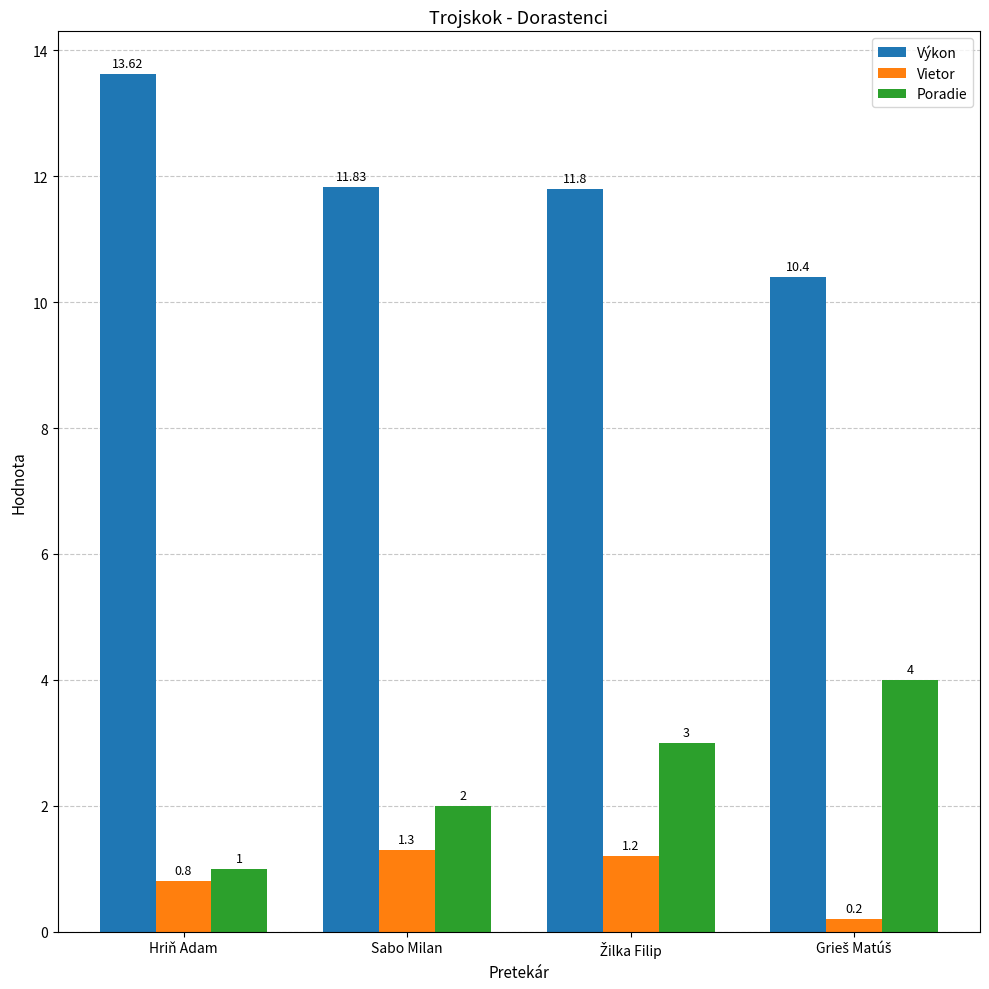

What are all the series names shown in the legend?

Výkon, Vietor, Poradie